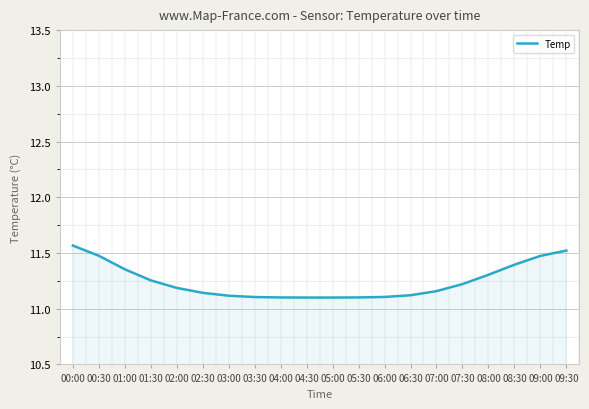

Approximately how many times larger is the value at 09:30 compared to 09:00?

1.0